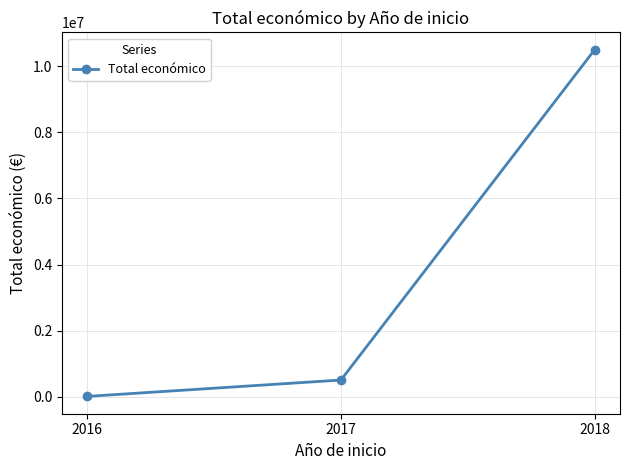

Does the chart have visible grid lines?

Yes